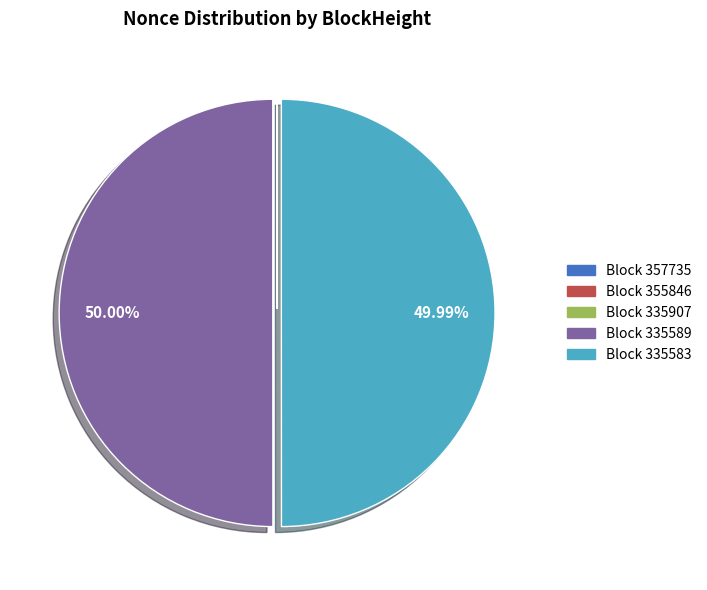

How many slices are in this pie chart?

5